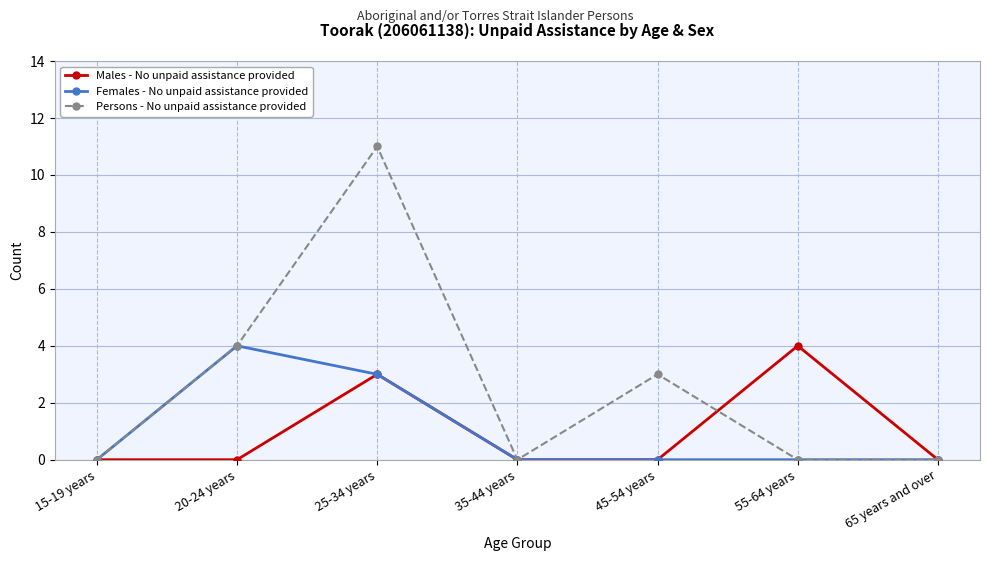

Which series has the largest range (max minus min)?

Persons - No unpaid assistance provided